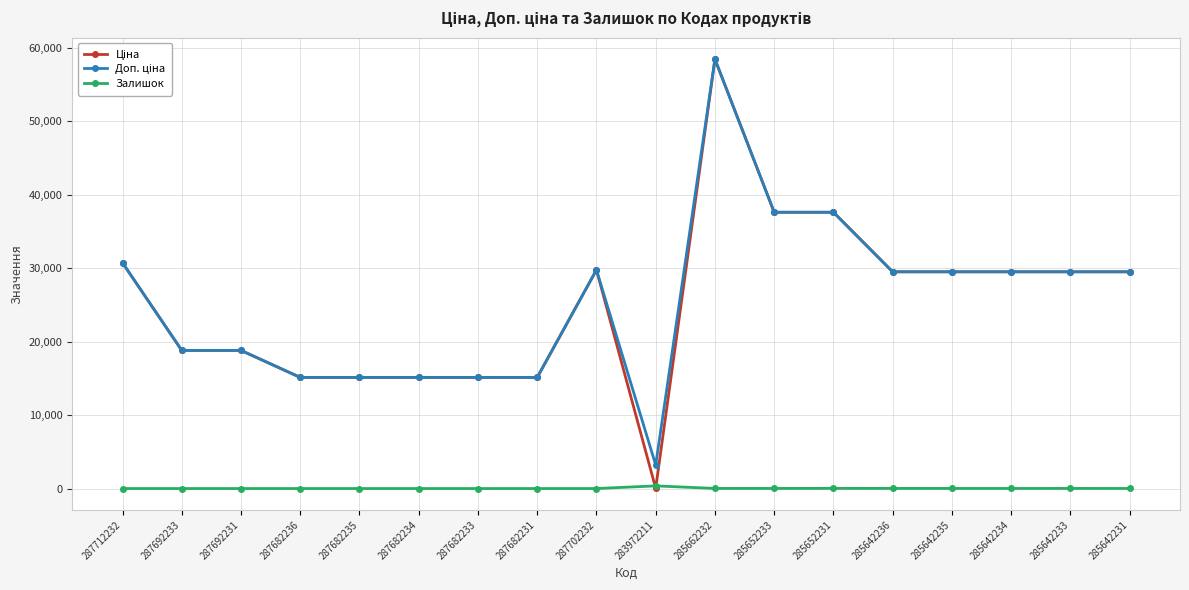

What is the label of the 9th point from the left?

287702232